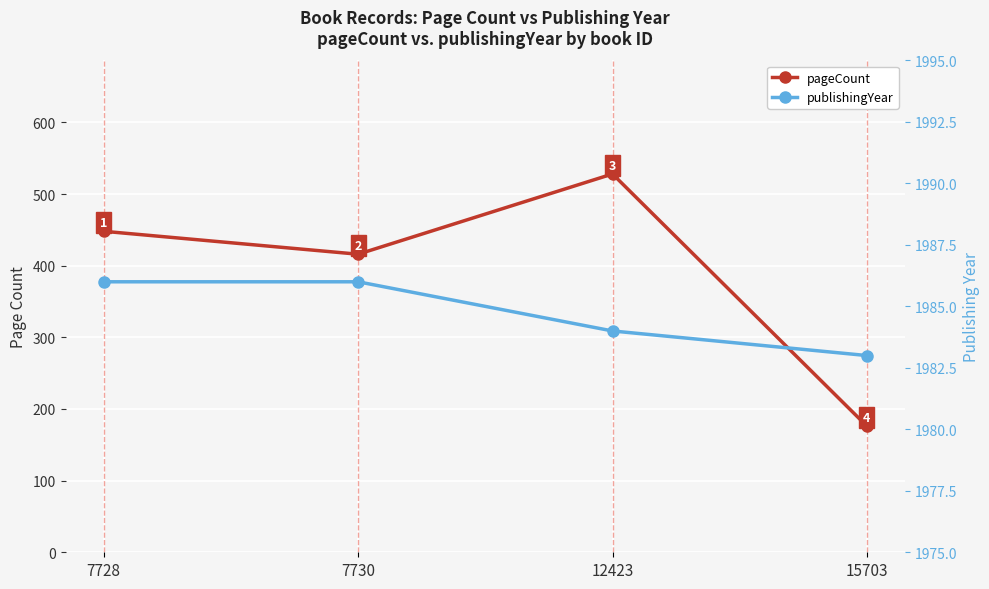

True or false: publishingYear and pageCount cross at least once.

False